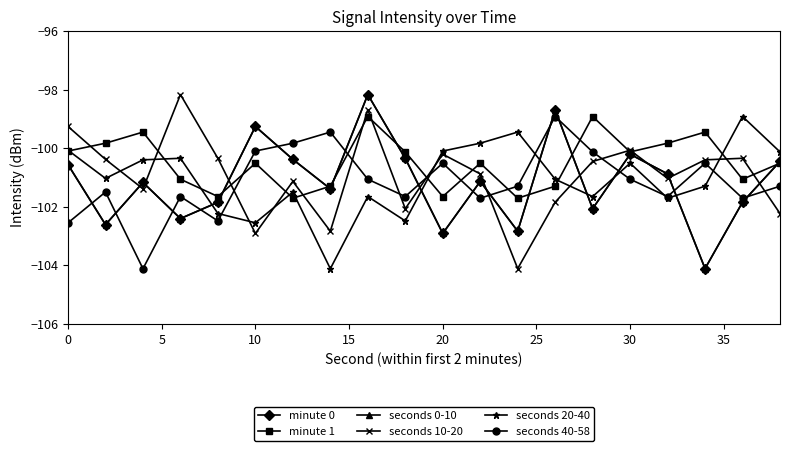

What is the average value of the minute 0 series?

-101.2